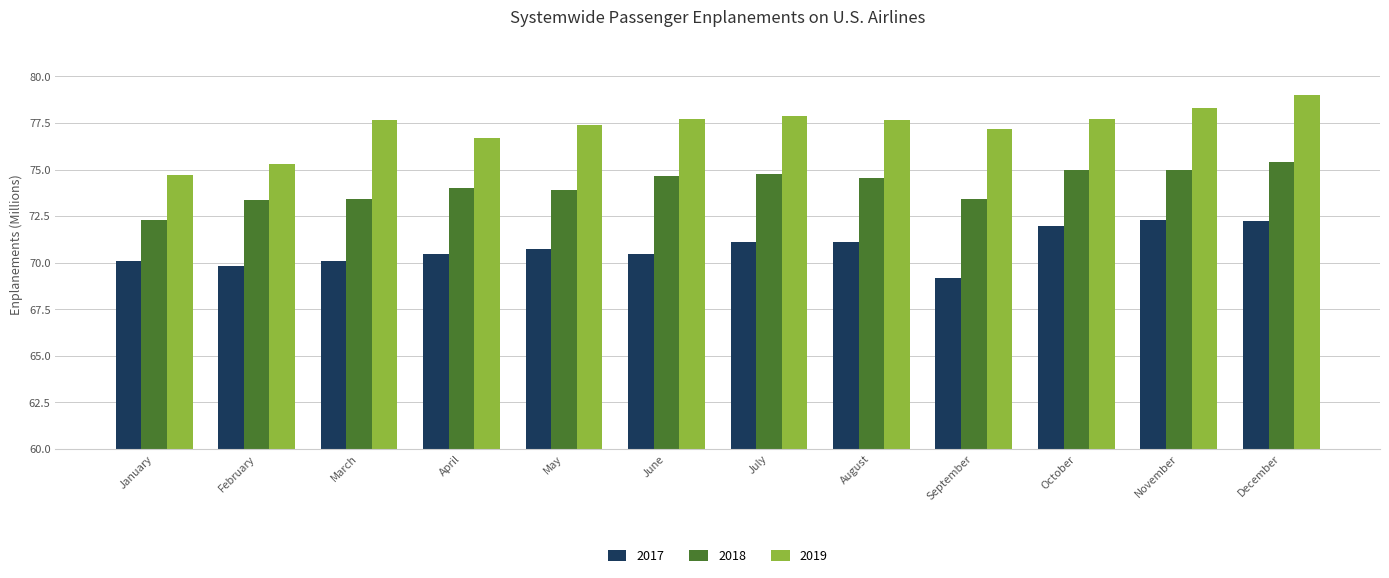

At which category does the chart reach its peak across all series?

December